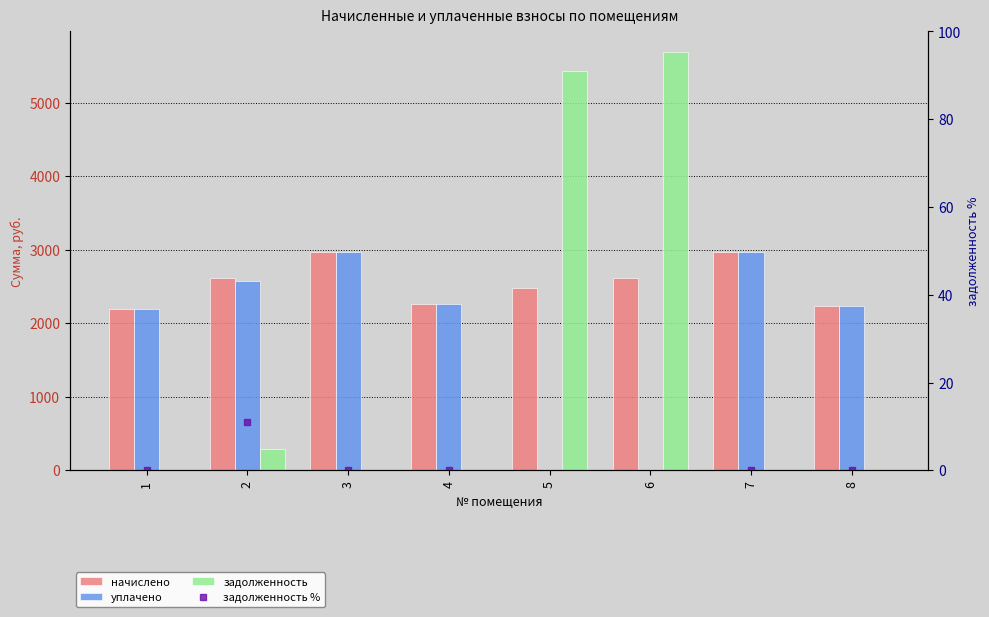

What is the difference between the maximum and minimum values in the задолженность % series?

219.4